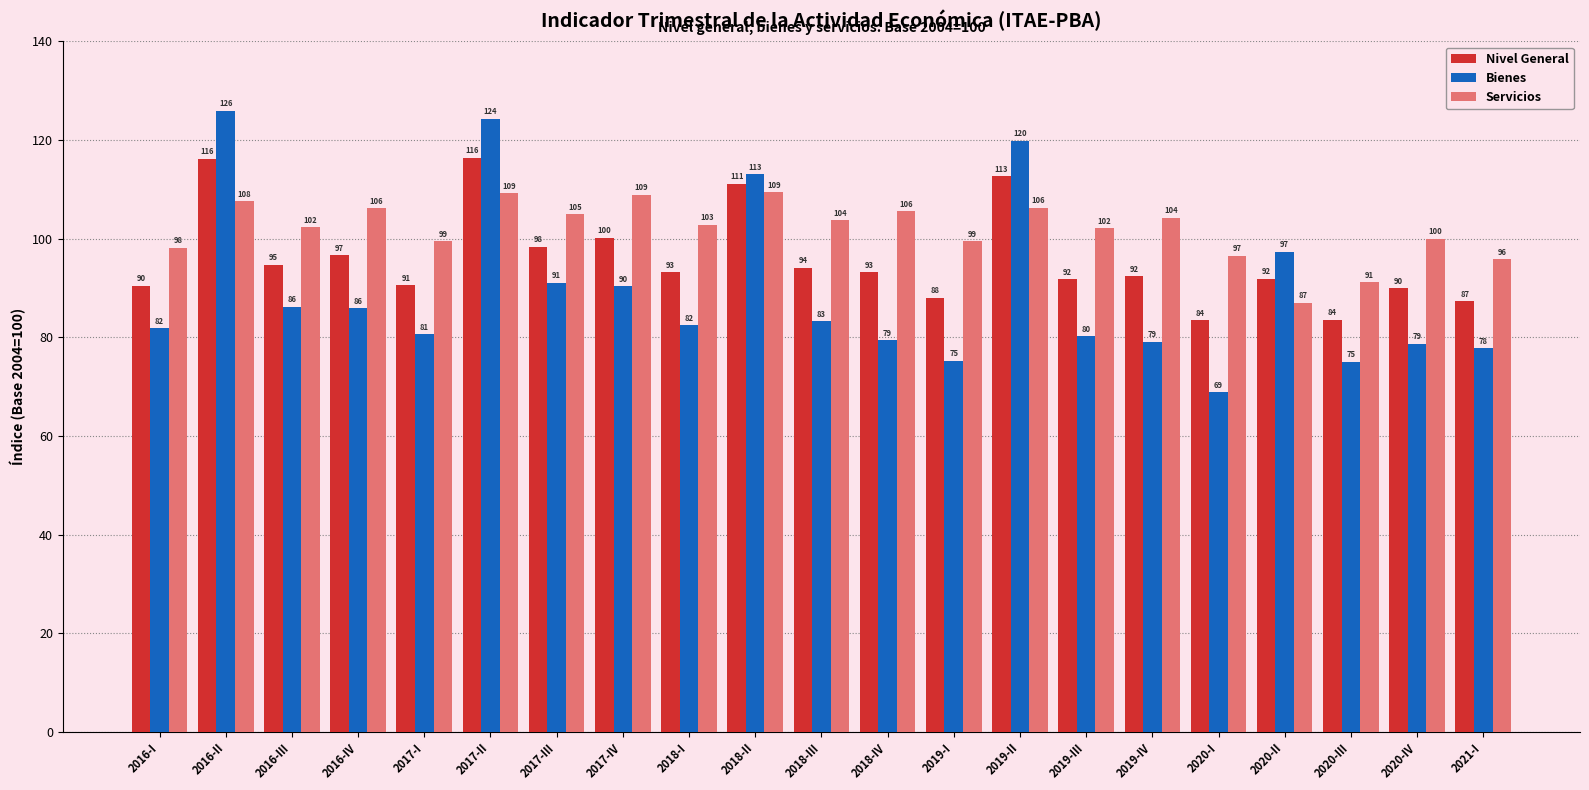

How many values in the Servicios series are below 102?

8